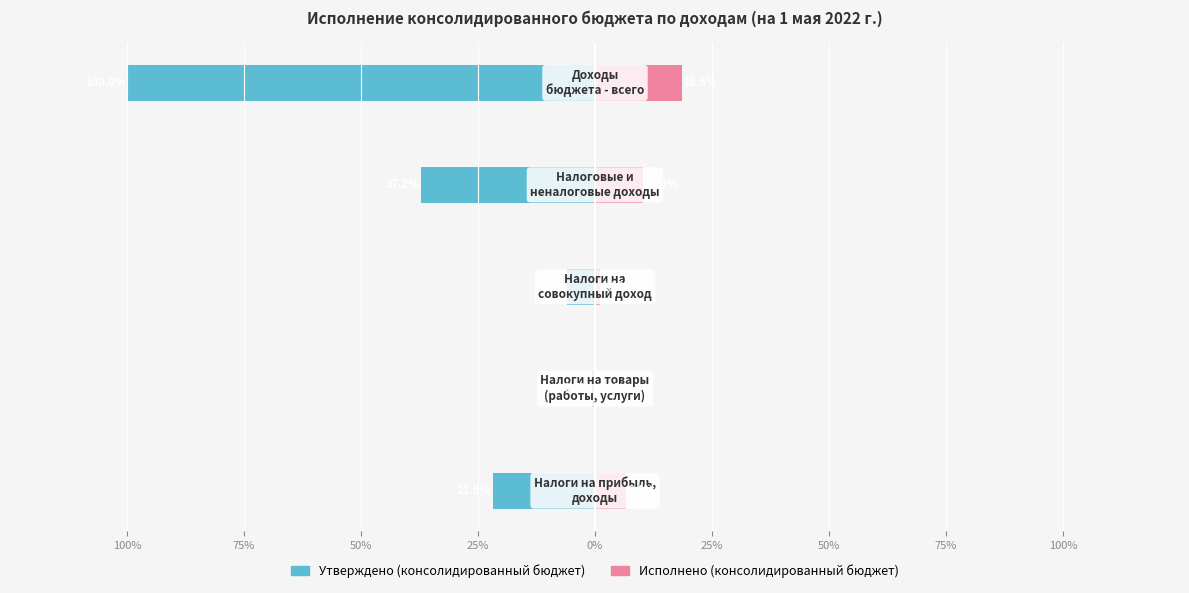

How many groups of bars are there?

5